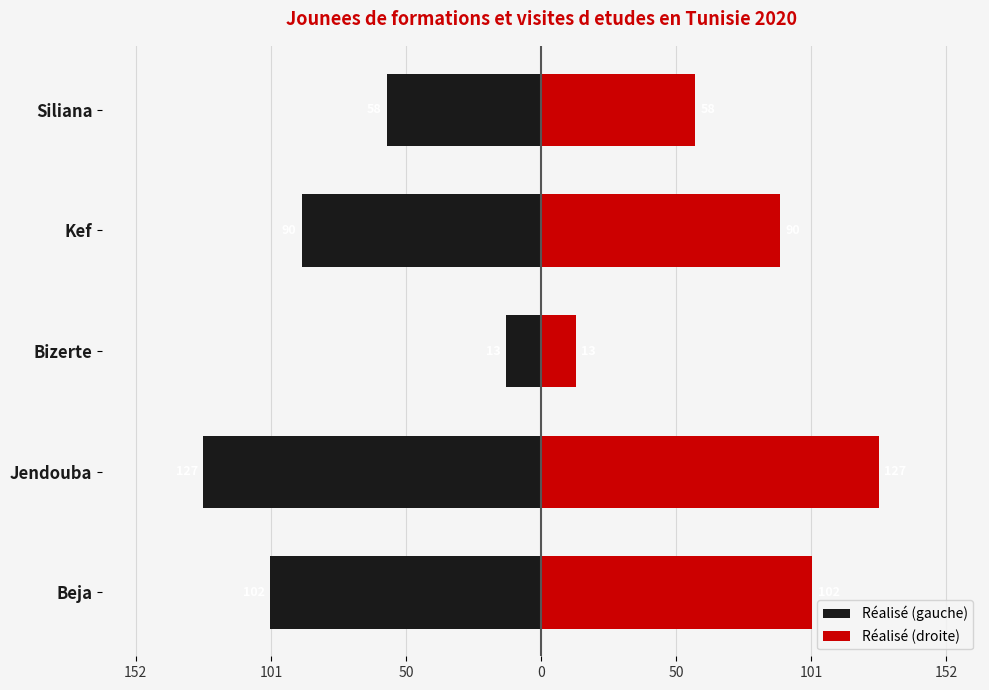

How many bars are there in each group?

2